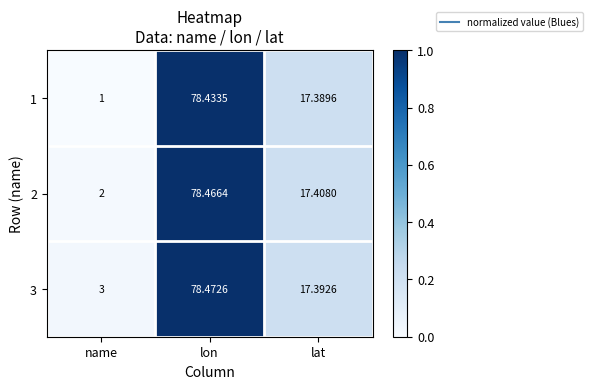

Count the number of categories in the chart.

3